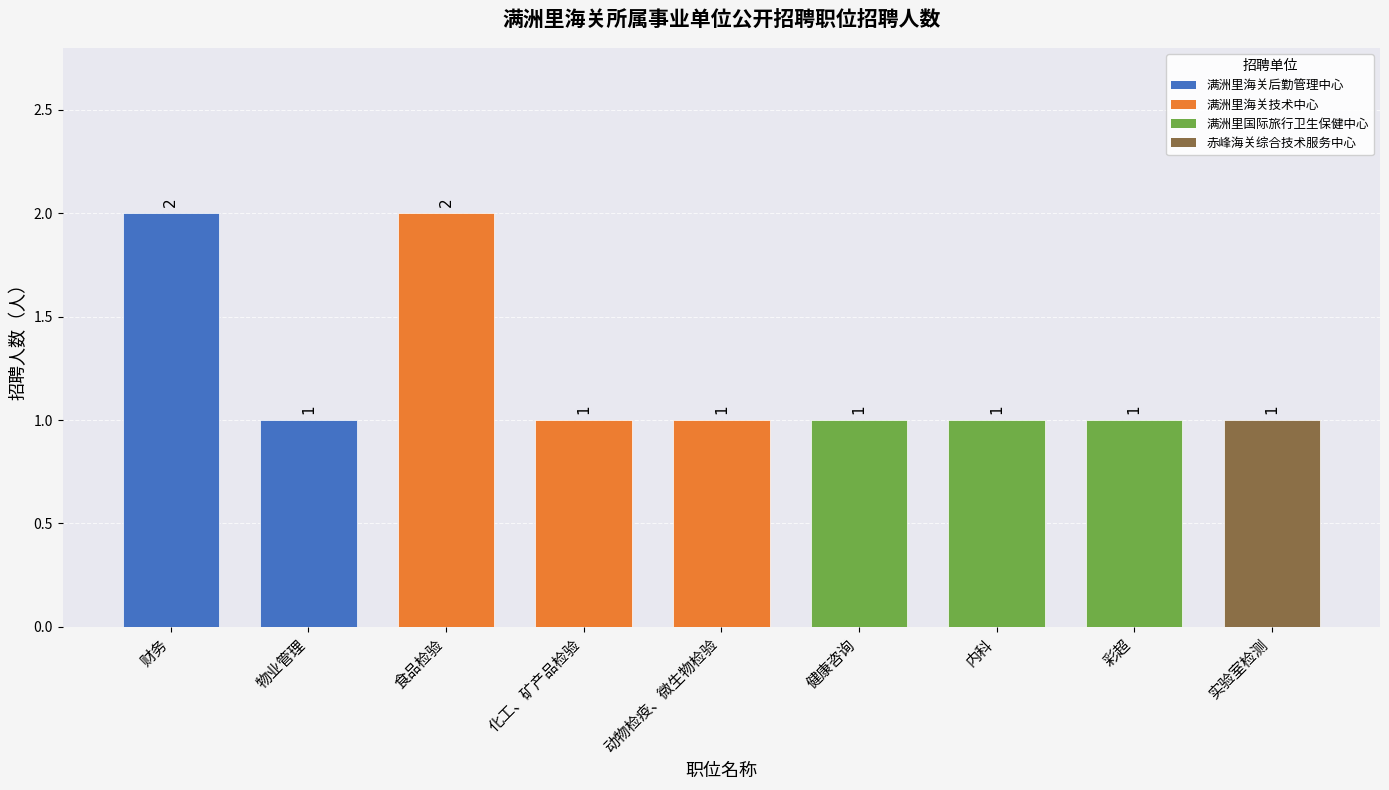

How many bars are there in total?

9